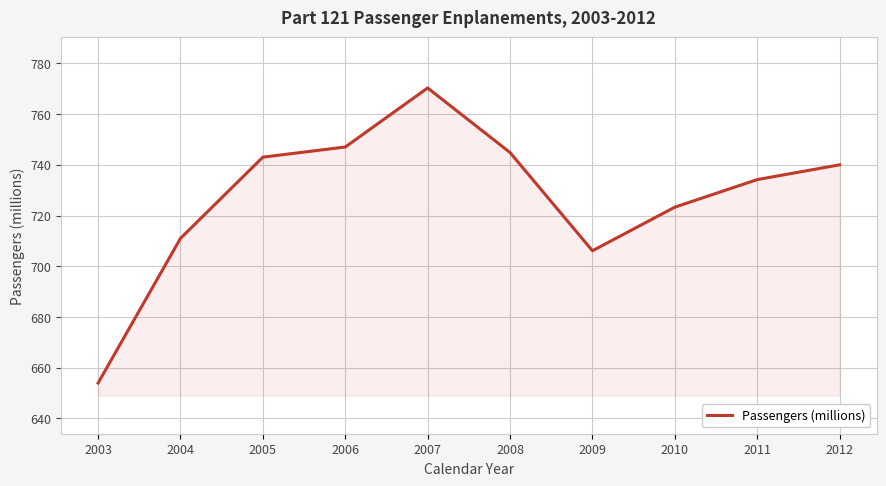

What is the ratio of the value at 2005 to the value at 2009?

1.1